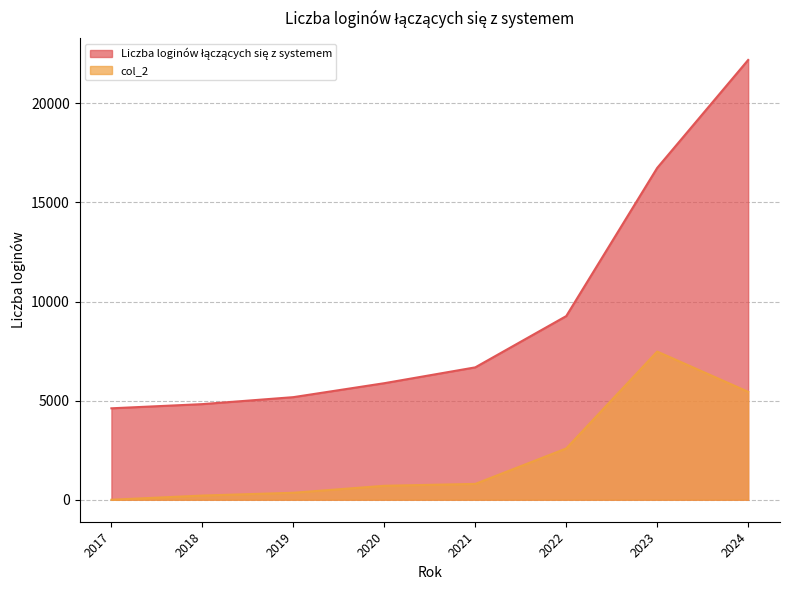

What is the difference between the col_2 values at 2023 and 2024?

2030